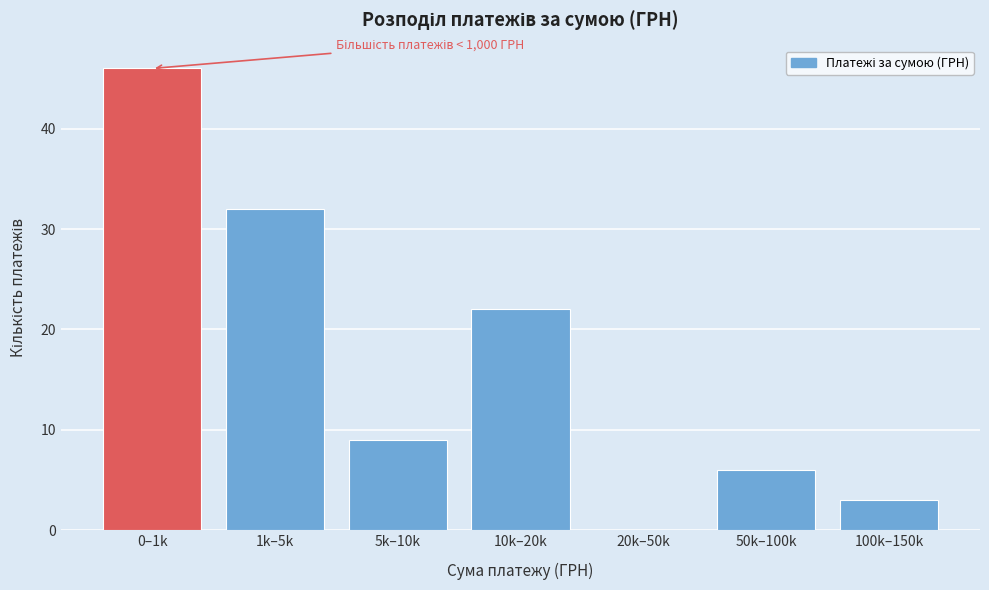

Reading left to right, transcribe all the data shown in this chart.

0–1k=46	1k–5k=32	5k–10k=9	10k–20k=22	20k–50k=0	50k–100k=6	100k–150k=3